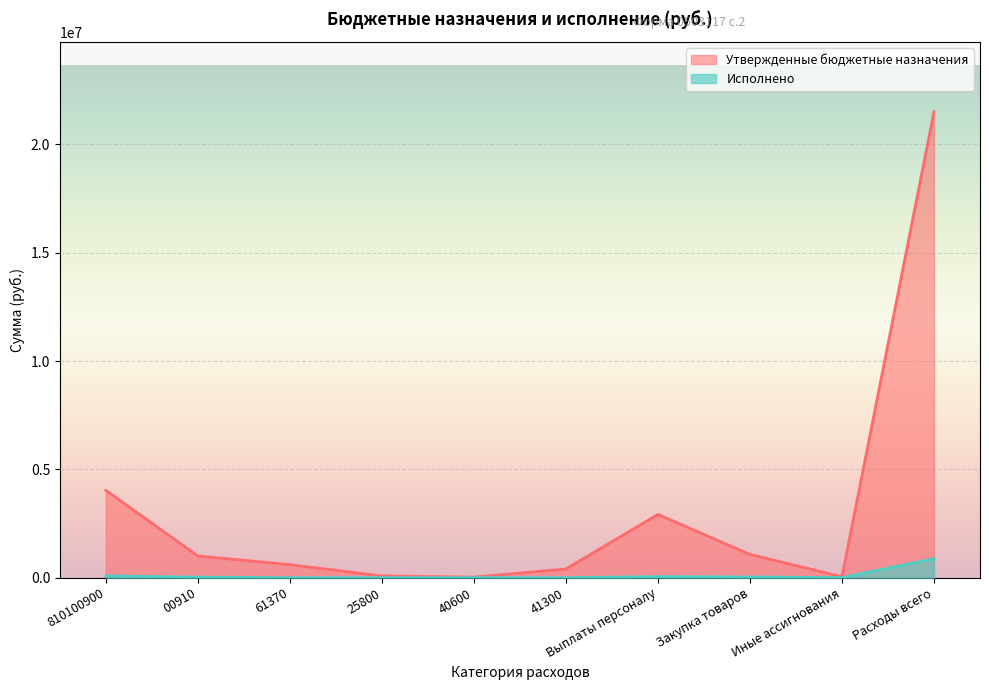

List the series in order of their peak value, lowest first.

Исполнено, Утвержденные бюджетные назначения